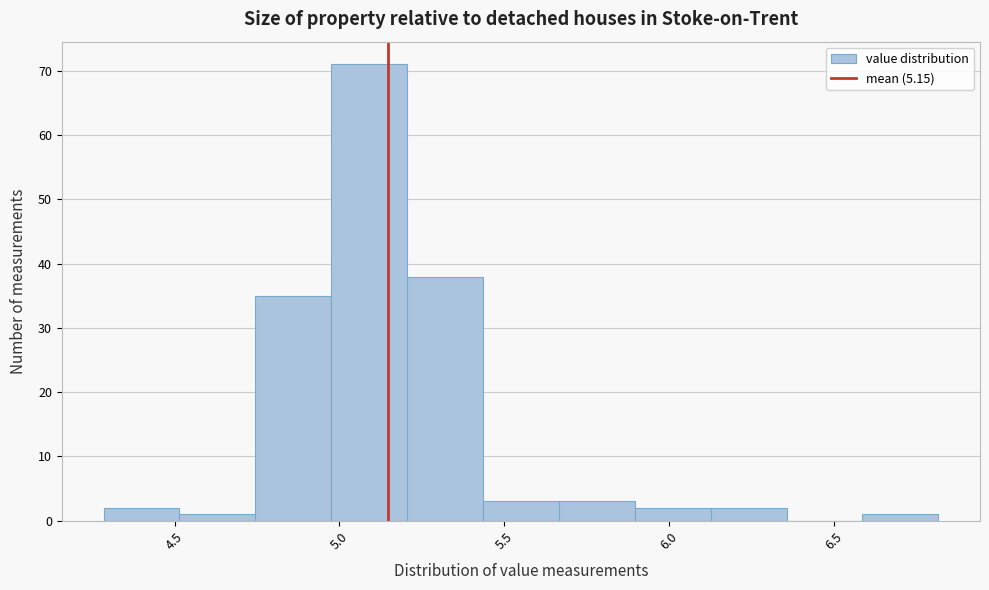

How tall is the bar that spans 4.975 to 5.205 on the x-axis? Neither the bar edges nor the heights are printed on the chart, so give them approximately, as read against the axes.

71